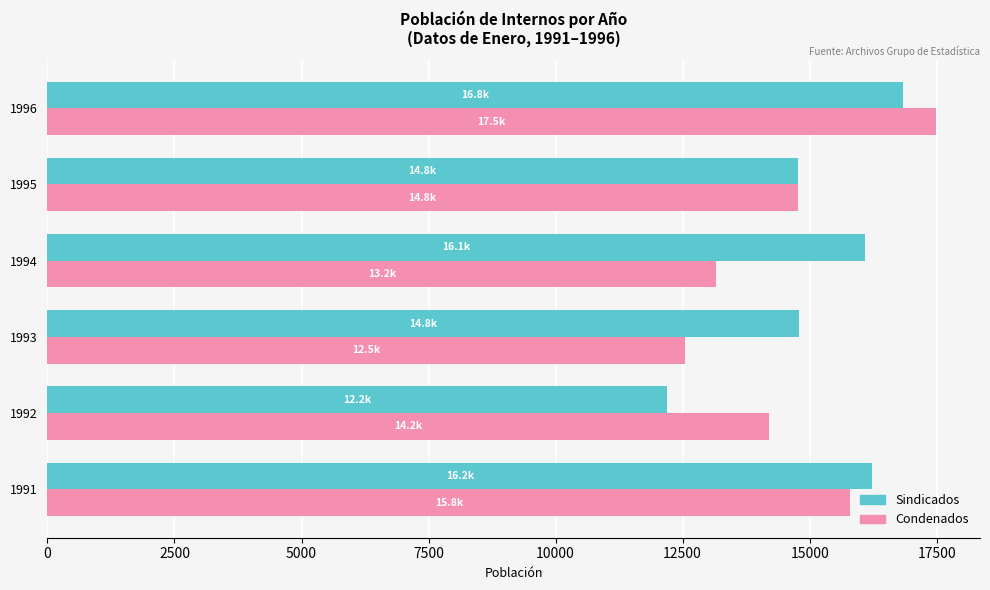

Is the value of Sindicados at 1992 greater than the value of Condenados at 1996?

No